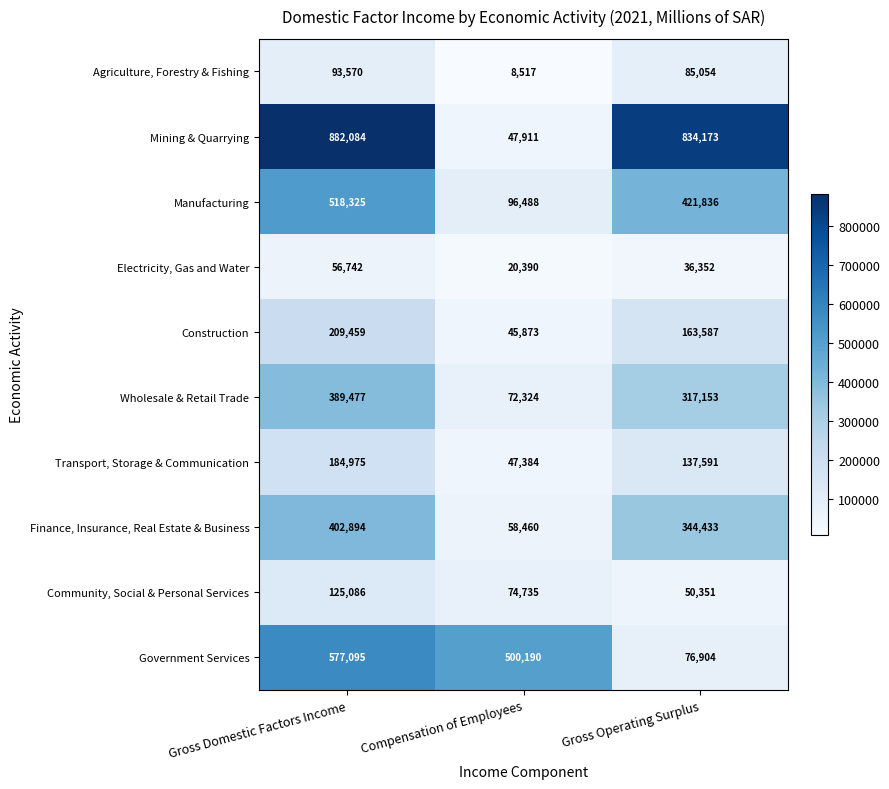

The Electricity, Gas and Water series shows 20390 at Compensation of Employees. True or false?

True